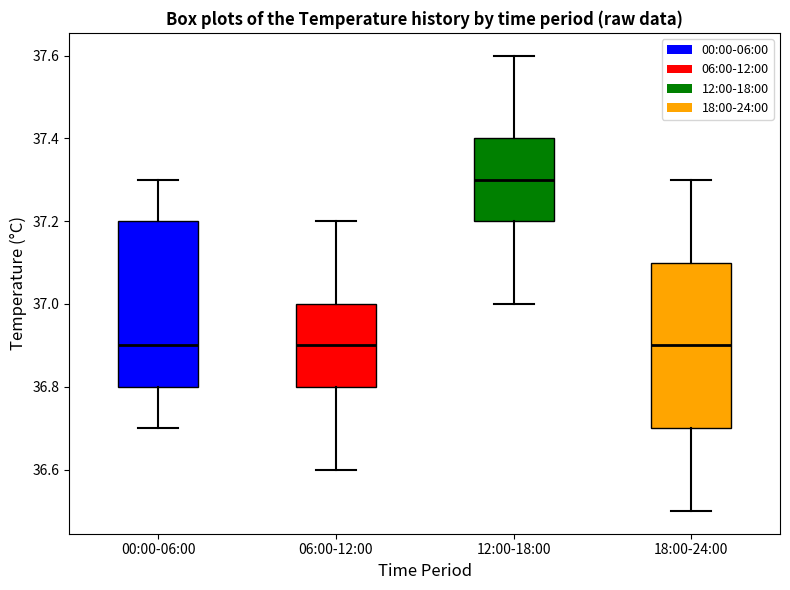

Where does the median line of the box for 12:00-18:00 sit on the y-axis? The values are not printed on the chart, so give them approximately, as read against the axis.

37.3